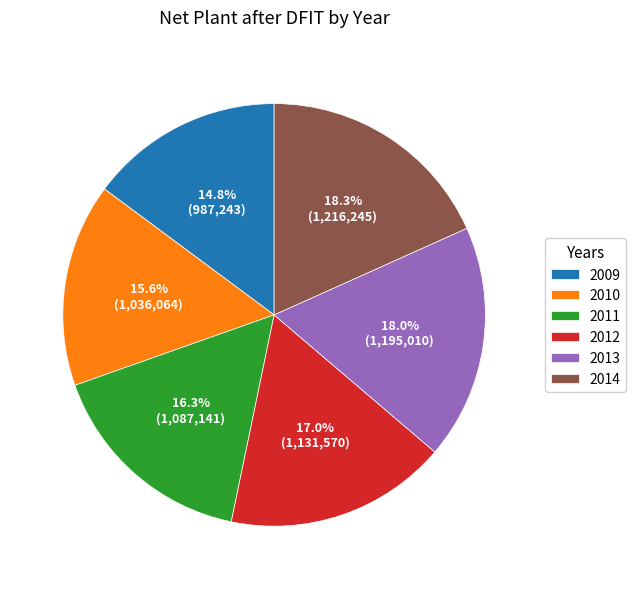

Count the number of slices in the pie.

6